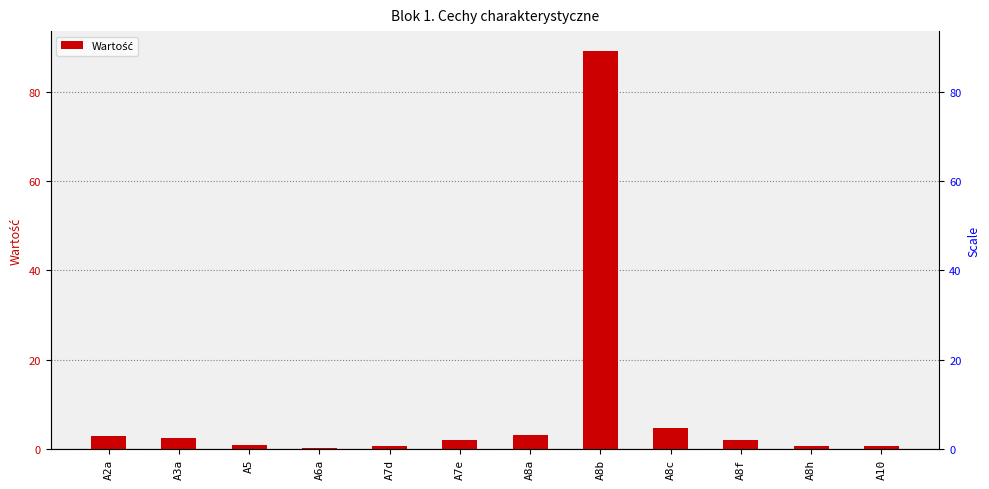

How many distinct data groups are displayed?

1